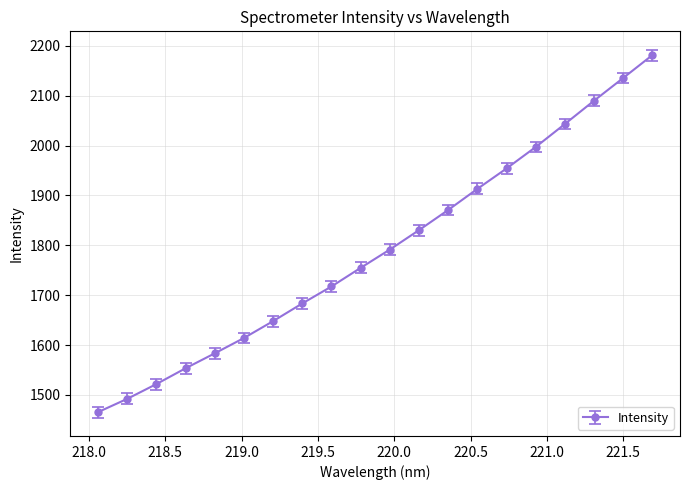

What is the sum of all values?

35842.2